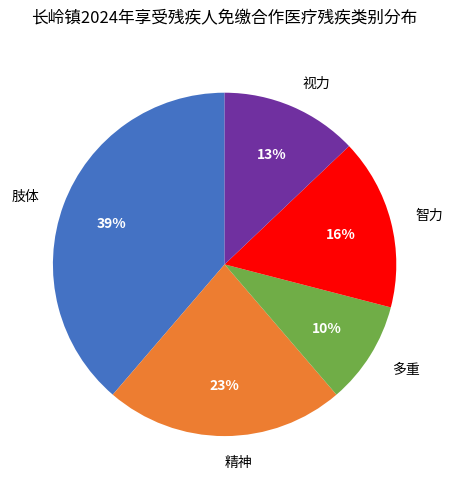

Which slice is the smallest?

多重